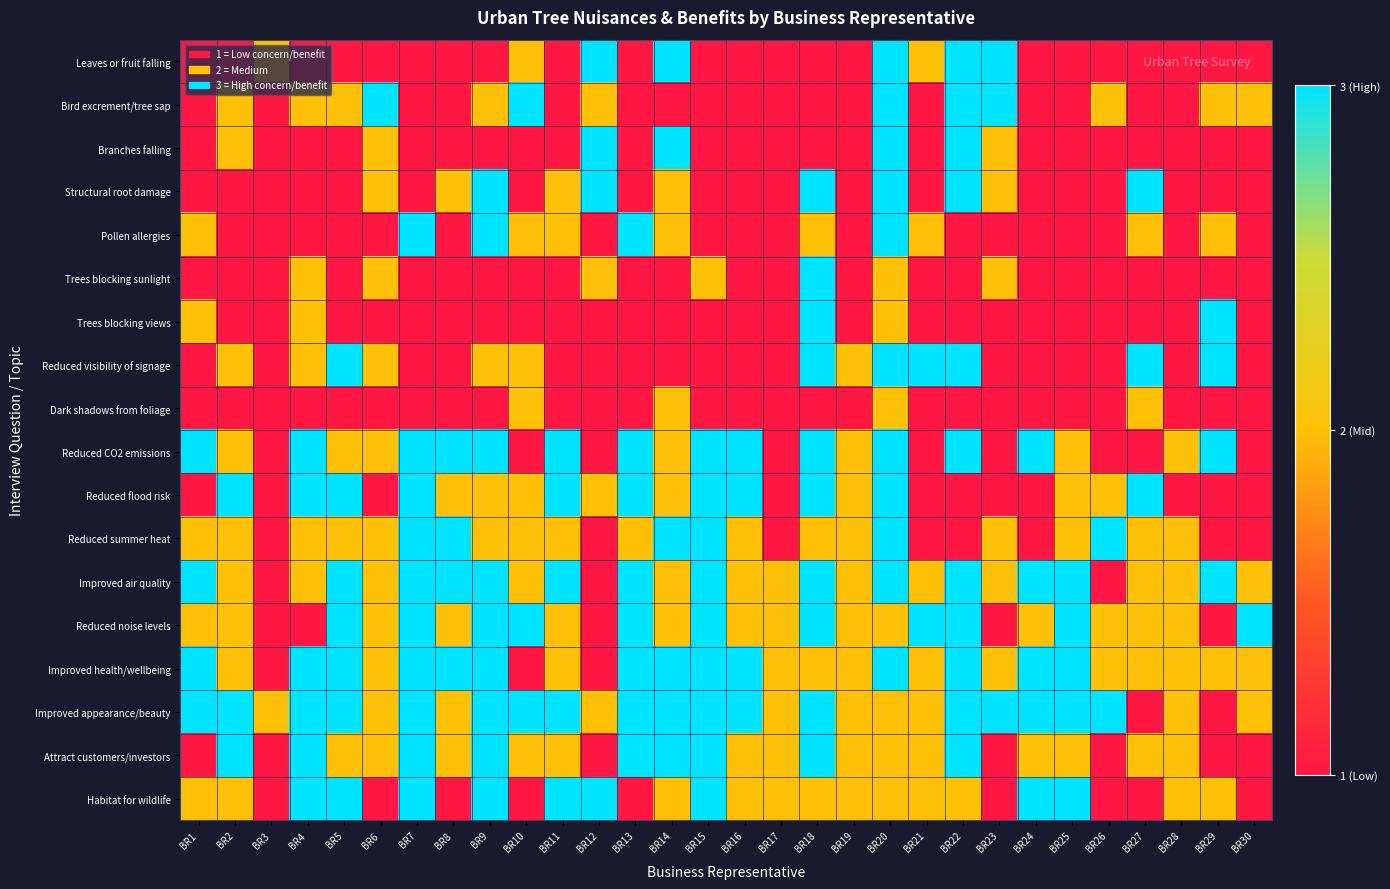

Reading left to right, what are all the values shown in this chart?

Leaves or fruit falling: BR1=1	BR2=1	BR3=2	BR4=1	BR5=1	BR6=1	BR7=1	BR8=1	BR9=1	BR10=2	BR11=1	BR12=3	BR13=1	BR14=3	BR15=1	BR16=1	BR17=1	BR18=1	BR19=1	BR20=3	BR21=2	BR22=3	BR23=3	BR24=1	BR25=1	BR26=1	BR27=1	BR28=1	BR29=1	BR30=1
Bird excrement/tree sap: BR1=1	BR2=2	BR3=1	BR4=2	BR5=2	BR6=3	BR7=1	BR8=1	BR9=2	BR10=3	BR11=1	BR12=2	BR13=1	BR14=1	BR15=1	BR16=1	BR17=1	BR18=1	BR19=1	BR20=3	BR21=1	BR22=3	BR23=3	BR24=1	BR25=1	BR26=2	BR27=1	BR28=1	BR29=2	BR30=2
Branches falling: BR1=1	BR2=2	BR3=1	BR4=1	BR5=1	BR6=2	BR7=1	BR8=1	BR9=1	BR10=1	BR11=1	BR12=3	BR13=1	BR14=3	BR15=1	BR16=1	BR17=1	BR18=1	BR19=1	BR20=3	BR21=1	BR22=3	BR23=2	BR24=1	BR25=1	BR26=1	BR27=1	BR28=1	BR29=1	BR30=1
Structural root damage: BR1=1	BR2=1	BR3=1	BR4=1	BR5=1	BR6=2	BR7=1	BR8=2	BR9=3	BR10=1	BR11=2	BR12=3	BR13=1	BR14=2	BR15=1	BR16=1	BR17=1	BR18=3	BR19=1	BR20=3	BR21=1	BR22=3	BR23=2	BR24=1	BR25=1	BR26=1	BR27=3	BR28=1	BR29=1	BR30=1
Pollen allergies: BR1=2	BR2=1	BR3=1	BR4=1	BR5=1	BR6=1	BR7=3	BR8=1	BR9=3	BR10=2	BR11=2	BR12=1	BR13=3	BR14=2	BR15=1	BR16=1	BR17=1	BR18=2	BR19=1	BR20=3	BR21=2	BR22=1	BR23=1	BR24=1	BR25=1	BR26=1	BR27=2	BR28=1	BR29=2	BR30=1
Trees blocking sunlight: BR1=1	BR2=1	BR3=1	BR4=2	BR5=1	BR6=2	BR7=1	BR8=1	BR9=1	BR10=1	BR11=1	BR12=2	BR13=1	BR14=1	BR15=2	BR16=1	BR17=1	BR18=3	BR19=1	BR20=2	BR21=1	BR22=1	BR23=2	BR24=1	BR25=1	BR26=1	BR27=1	BR28=1	BR29=1	BR30=1
Trees blocking views: BR1=2	BR2=1	BR3=1	BR4=2	BR5=1	BR6=1	BR7=1	BR8=1	BR9=1	BR10=1	BR11=1	BR12=1	BR13=1	BR14=1	BR15=1	BR16=1	BR17=1	BR18=3	BR19=1	BR20=2	BR21=1	BR22=1	BR23=1	BR24=1	BR25=1	BR26=1	BR27=1	BR28=1	BR29=3	BR30=1
Reduced visibility of signage: BR1=1	BR2=2	BR3=1	BR4=2	BR5=3	BR6=2	BR7=1	BR8=1	BR9=2	BR10=2	BR11=1	BR12=1	BR13=1	BR14=1	BR15=1	BR16=1	BR17=1	BR18=3	BR19=2	BR20=3	BR21=3	BR22=3	BR23=1	BR24=1	BR25=1	BR26=1	BR27=3	BR28=1	BR29=3	BR30=1
Dark shadows from foliage: BR1=1	BR2=1	BR3=1	BR4=1	BR5=1	BR6=1	BR7=1	BR8=1	BR9=1	BR10=2	BR11=1	BR12=1	BR13=1	BR14=2	BR15=1	BR16=1	BR17=1	BR18=1	BR19=1	BR20=2	BR21=1	BR22=1	BR23=1	BR24=1	BR25=1	BR26=1	BR27=2	BR28=1	BR29=1	BR30=1
Reduced CO2 emissions: BR1=3	BR2=2	BR3=1	BR4=3	BR5=2	BR6=2	BR7=3	BR8=3	BR9=3	BR10=1	BR11=3	BR12=1	BR13=3	BR14=2	BR15=3	BR16=3	BR17=1	BR18=3	BR19=2	BR20=3	BR21=1	BR22=3	BR23=1	BR24=3	BR25=2	BR26=1	BR27=1	BR28=2	BR29=3	BR30=1
Reduced flood risk: BR1=1	BR2=3	BR3=1	BR4=3	BR5=3	BR6=1	BR7=3	BR8=2	BR9=2	BR10=2	BR11=3	BR12=2	BR13=3	BR14=2	BR15=3	BR16=3	BR17=1	BR18=3	BR19=2	BR20=3	BR21=1	BR22=1	BR23=1	BR24=1	BR25=2	BR26=2	BR27=3	BR28=1	BR29=1	BR30=1
Reduced summer heat: BR1=2	BR2=2	BR3=1	BR4=2	BR5=2	BR6=2	BR7=3	BR8=3	BR9=2	BR10=2	BR11=2	BR12=1	BR13=2	BR14=3	BR15=3	BR16=2	BR17=1	BR18=2	BR19=2	BR20=3	BR21=1	BR22=1	BR23=2	BR24=1	BR25=2	BR26=3	BR27=2	BR28=2	BR29=1	BR30=1
Improved air quality: BR1=3	BR2=2	BR3=1	BR4=2	BR5=3	BR6=2	BR7=3	BR8=3	BR9=3	BR10=2	BR11=3	BR12=1	BR13=3	BR14=2	BR15=3	BR16=2	BR17=2	BR18=3	BR19=2	BR20=3	BR21=2	BR22=3	BR23=2	BR24=3	BR25=3	BR26=1	BR27=2	BR28=2	BR29=3	BR30=2
Reduced noise levels: BR1=2	BR2=2	BR3=1	BR4=1	BR5=3	BR6=2	BR7=3	BR8=2	BR9=3	BR10=3	BR11=2	BR12=1	BR13=3	BR14=2	BR15=3	BR16=2	BR17=2	BR18=3	BR19=2	BR20=2	BR21=3	BR22=3	BR23=1	BR24=2	BR25=3	BR26=2	BR27=2	BR28=2	BR29=1	BR30=3
Improved health/wellbeing: BR1=3	BR2=2	BR3=1	BR4=3	BR5=3	BR6=2	BR7=3	BR8=3	BR9=3	BR10=1	BR11=2	BR12=1	BR13=3	BR14=3	BR15=3	BR16=3	BR17=2	BR18=2	BR19=2	BR20=3	BR21=2	BR22=3	BR23=2	BR24=3	BR25=3	BR26=2	BR27=2	BR28=2	BR29=2	BR30=2
Improved appearance/beauty: BR1=3	BR2=3	BR3=2	BR4=3	BR5=3	BR6=2	BR7=3	BR8=2	BR9=3	BR10=3	BR11=3	BR12=2	BR13=3	BR14=3	BR15=3	BR16=3	BR17=2	BR18=3	BR19=2	BR20=2	BR21=2	BR22=3	BR23=3	BR24=3	BR25=3	BR26=3	BR27=1	BR28=2	BR29=1	BR30=2
Attract customers/investors: BR1=1	BR2=3	BR3=1	BR4=3	BR5=2	BR6=2	BR7=3	BR8=2	BR9=3	BR10=2	BR11=2	BR12=1	BR13=3	BR14=3	BR15=3	BR16=2	BR17=2	BR18=3	BR19=2	BR20=2	BR21=2	BR22=3	BR23=1	BR24=2	BR25=2	BR26=1	BR27=2	BR28=2	BR29=1	BR30=1
Habitat for wildlife: BR1=2	BR2=2	BR3=1	BR4=3	BR5=3	BR6=1	BR7=3	BR8=1	BR9=3	BR10=1	BR11=3	BR12=3	BR13=1	BR14=2	BR15=3	BR16=2	BR17=2	BR18=2	BR19=2	BR20=2	BR21=2	BR22=2	BR23=1	BR24=3	BR25=3	BR26=1	BR27=1	BR28=2	BR29=2	BR30=1